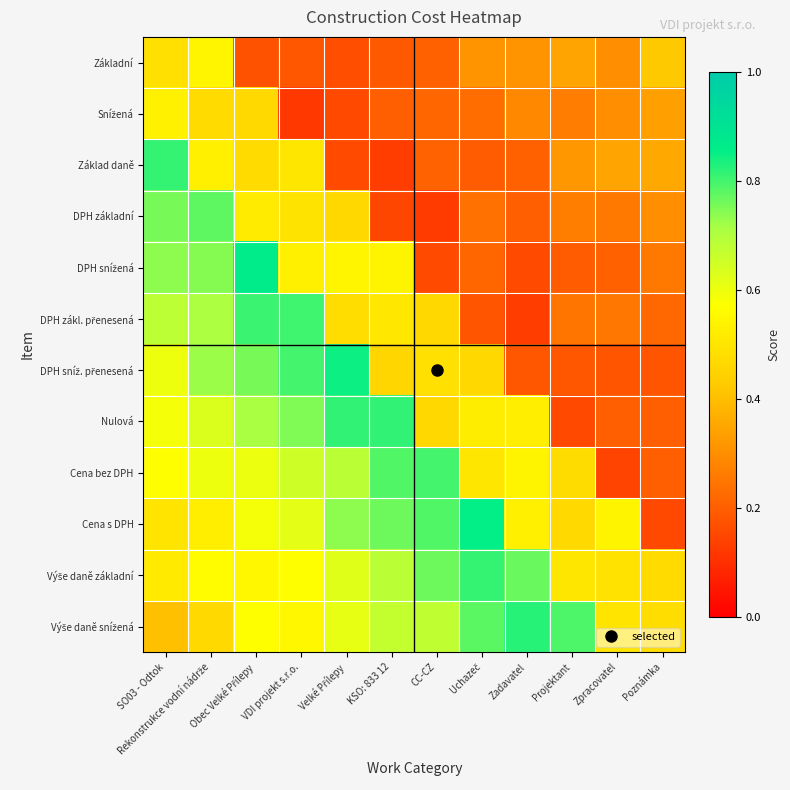

What is the spread (max minus min) of values at SO03 - Odtok?

0.4